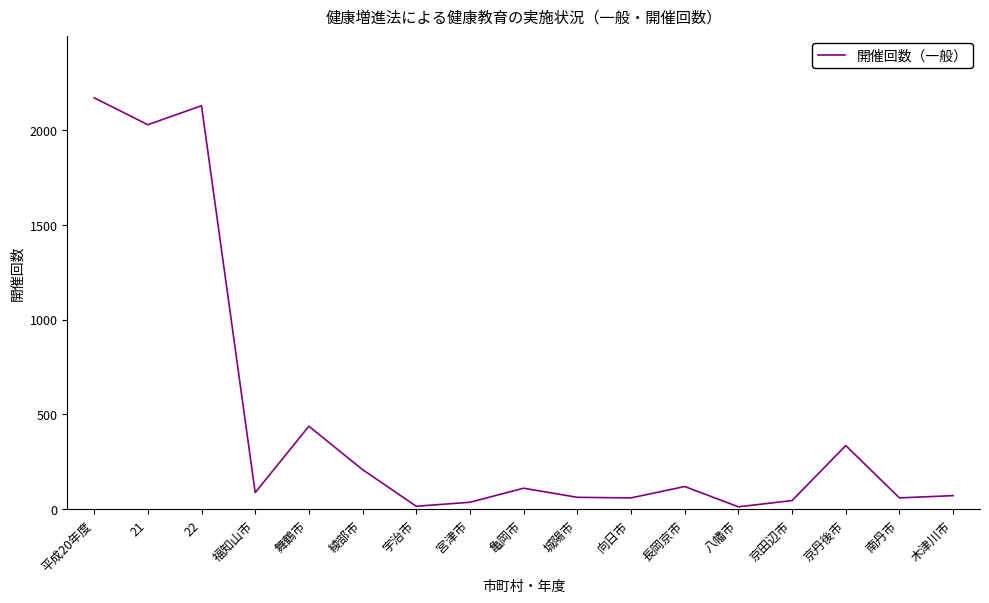

Between 八幡市 and 21, which is larger?

21